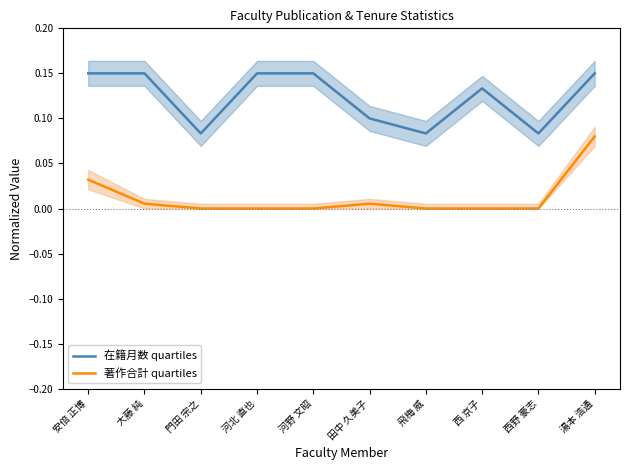

At how many categories does at least one series exceed 0?

10